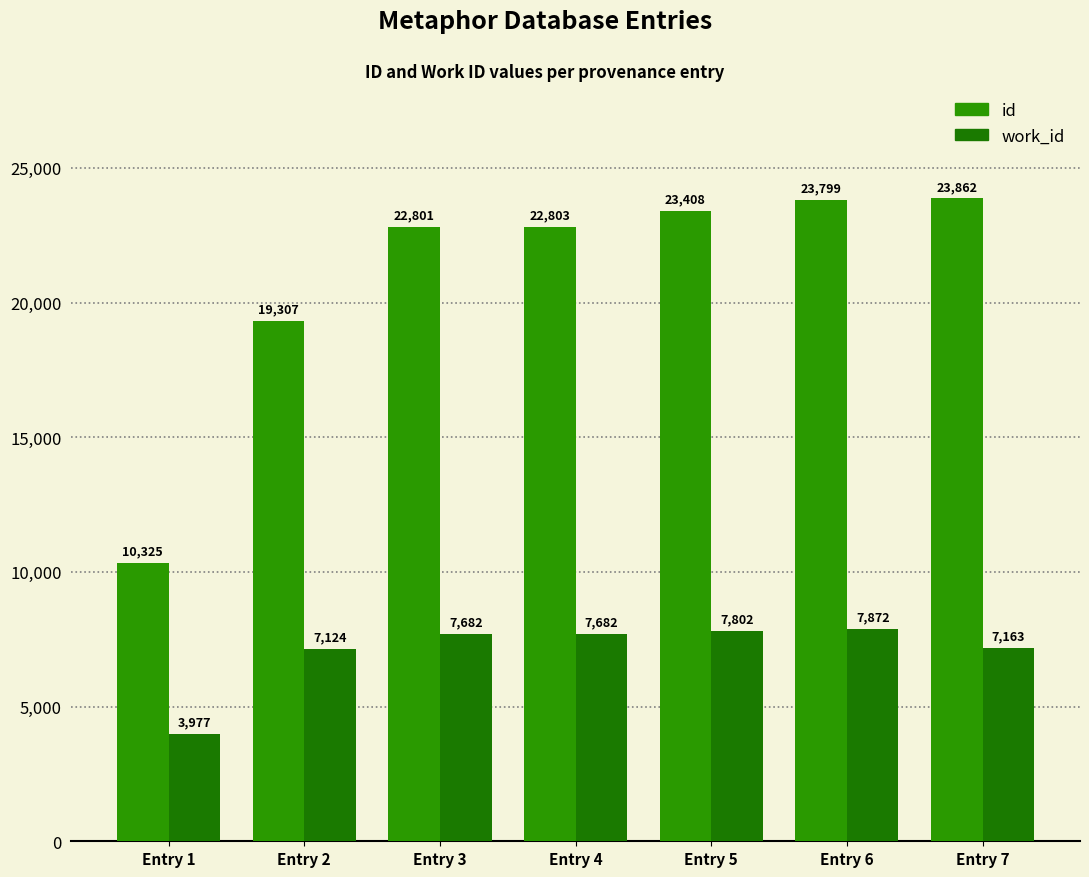

List the labels in order of id value, largest first.

Entry 7, Entry 6, Entry 5, Entry 4, Entry 3, Entry 2, Entry 1